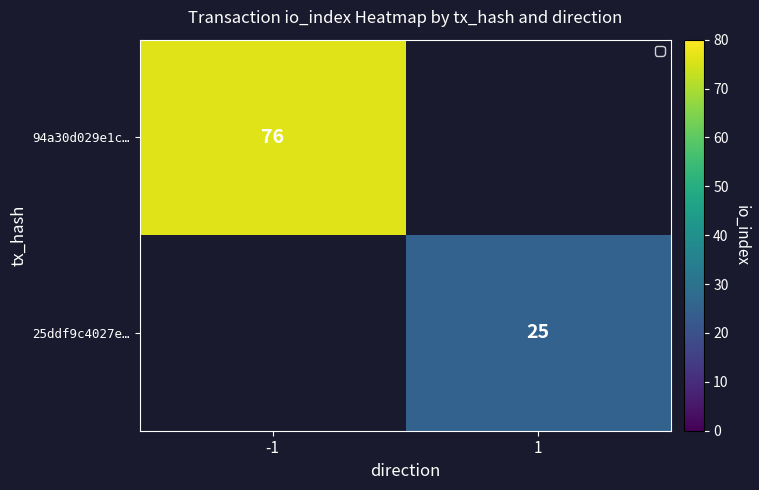

The value of 25ddf9c4027e… at 1 is 7. True or false?

False